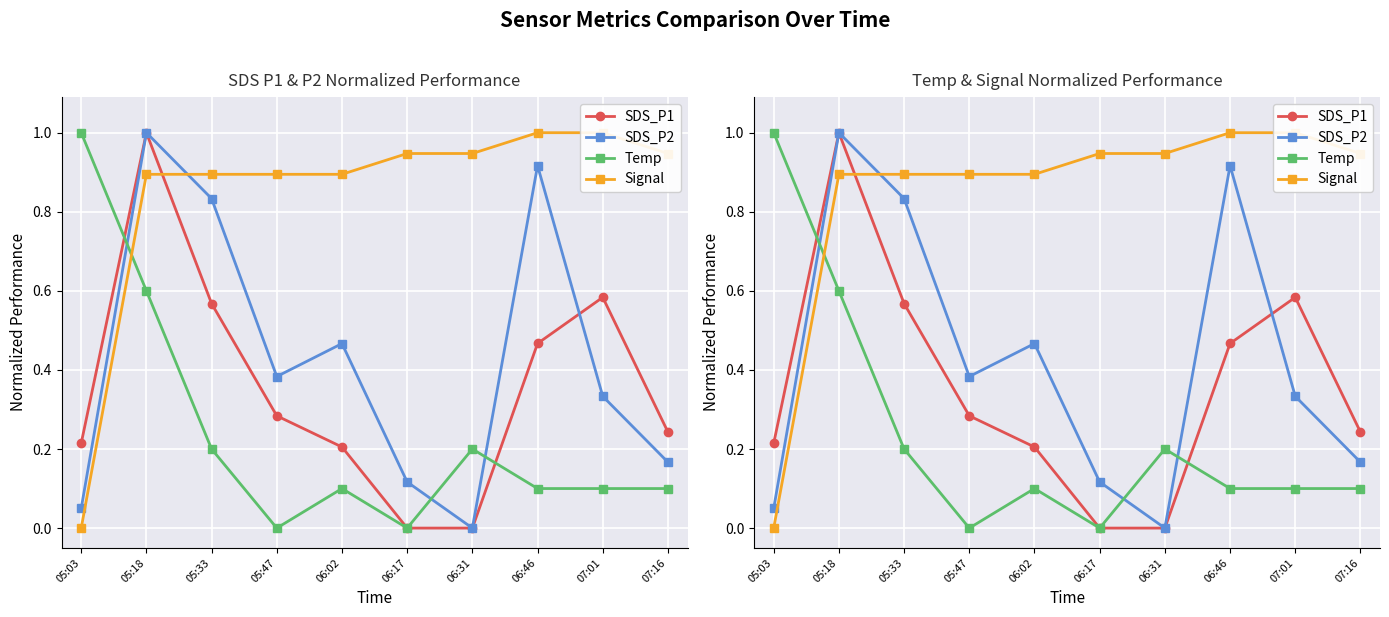

At which category is the sum across all series the highest?

05:18